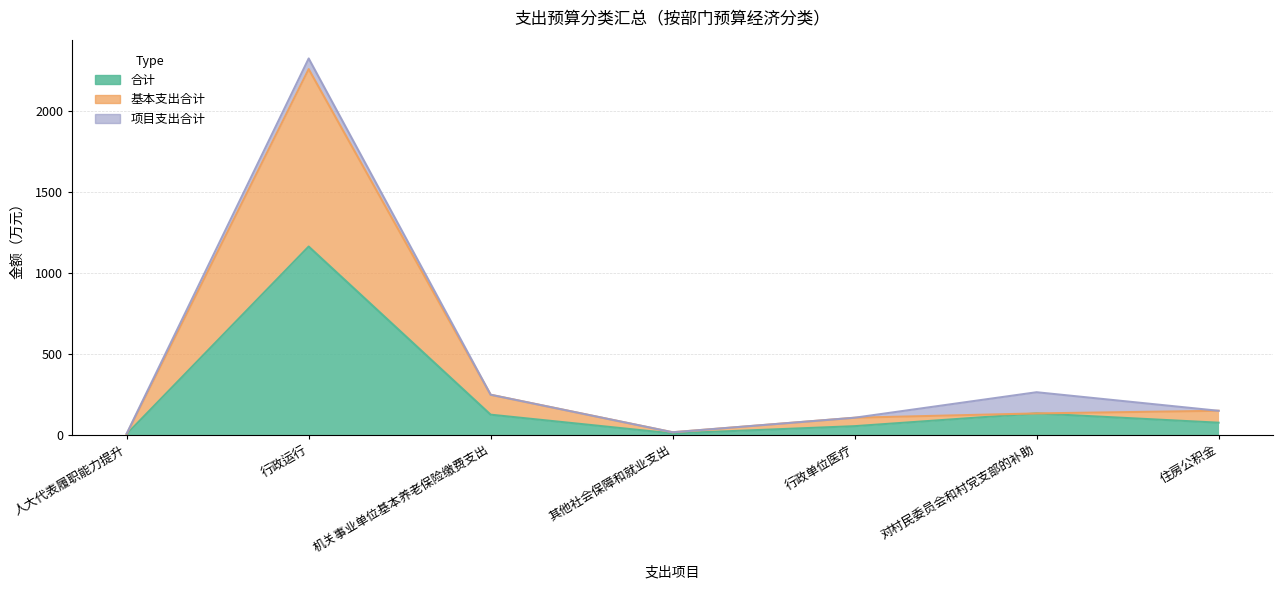

True or false: 合计 and 基本支出合计 cross at least once.

False